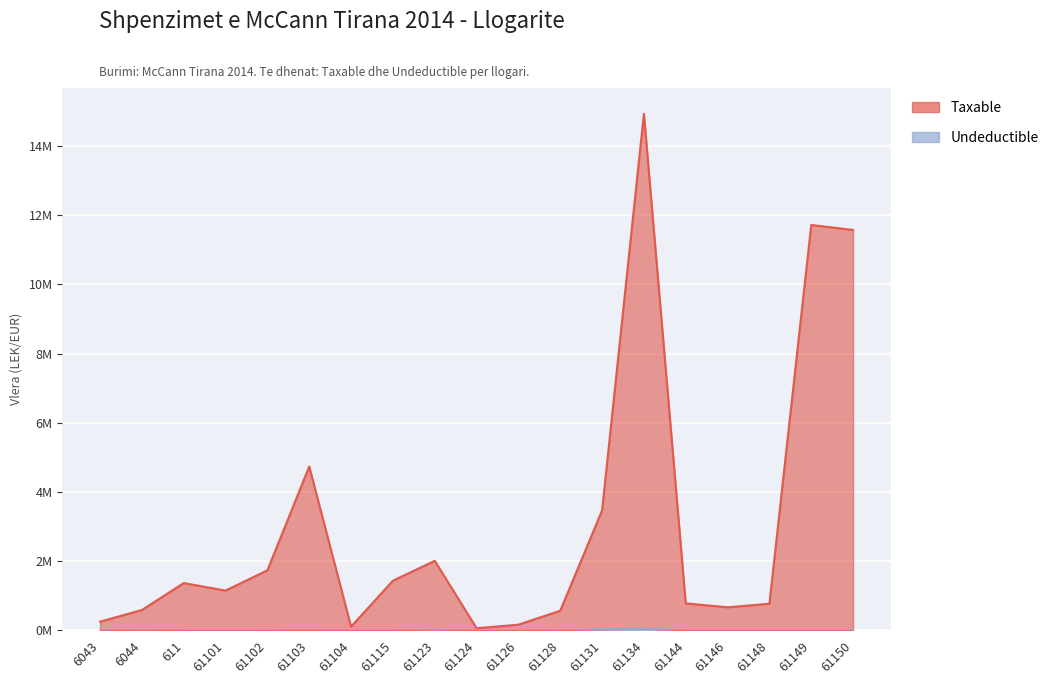

List the labels in order of Undeductible value, smallest first.

6043, 611, 61101, 61102, 61104, 61124, 61128, 61144, 61146, 61148, 61149, 61150, 61115, 61103, 61126, 6044, 61123, 61131, 61134